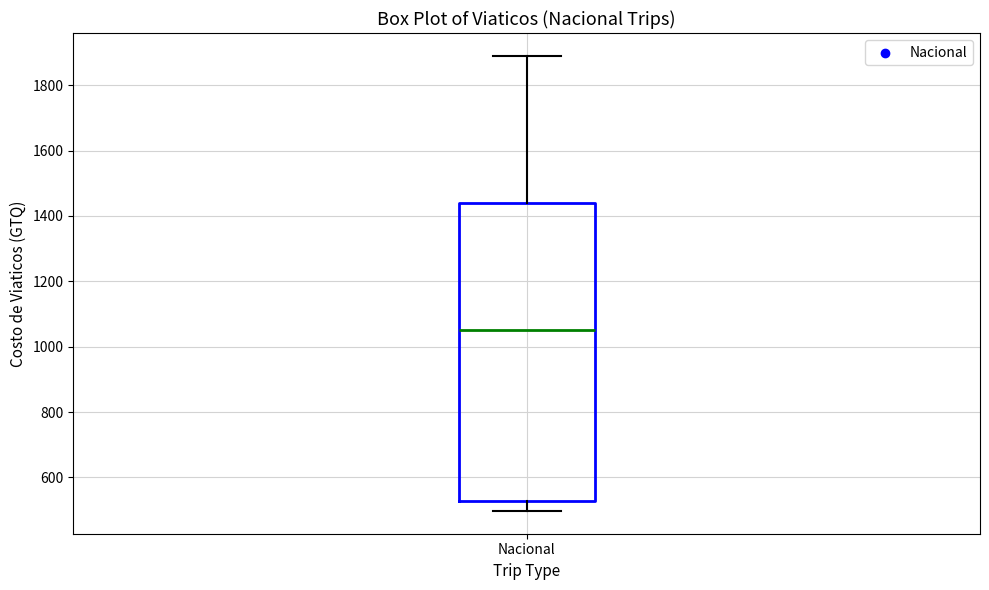

Read this box plot against the y-axis: the position of the median line, the range covered by the box, and the ends of both whiskers. The values are not printed on the chart, so give them approximately, as read against the axis.

median 1060, box 520 to 1440, whiskers 500 to 1900